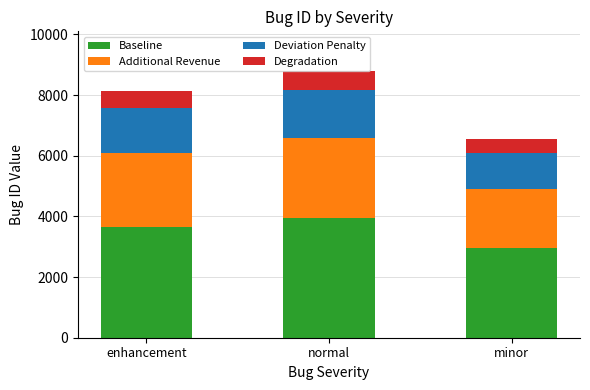

What is the lowest value of the Baseline series?

2948